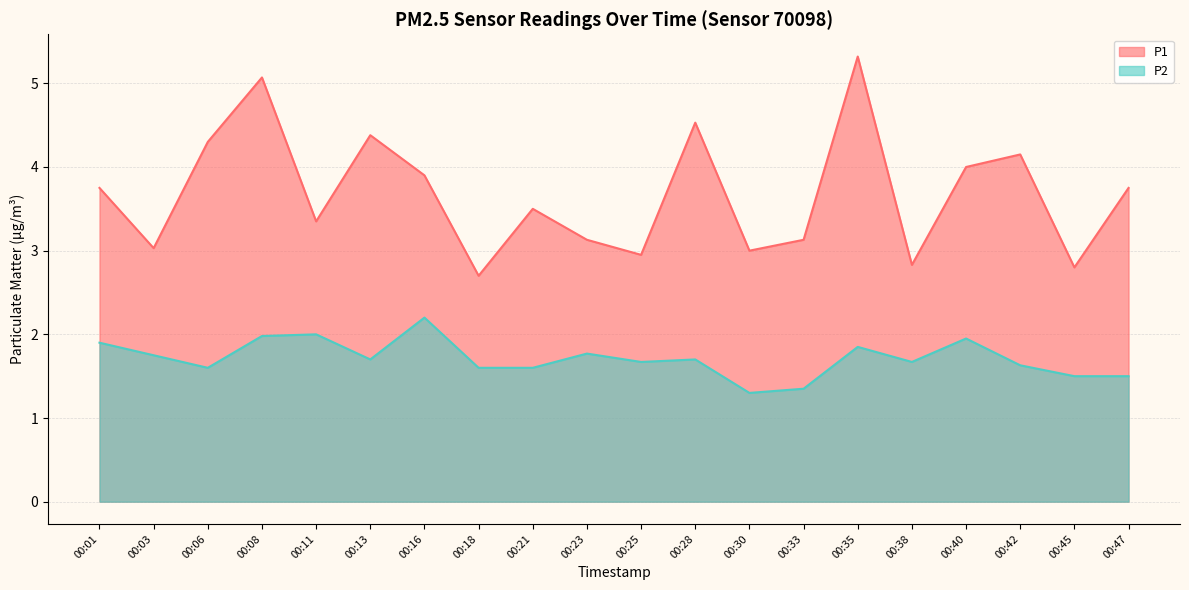

How many categories are shown in the chart?

20